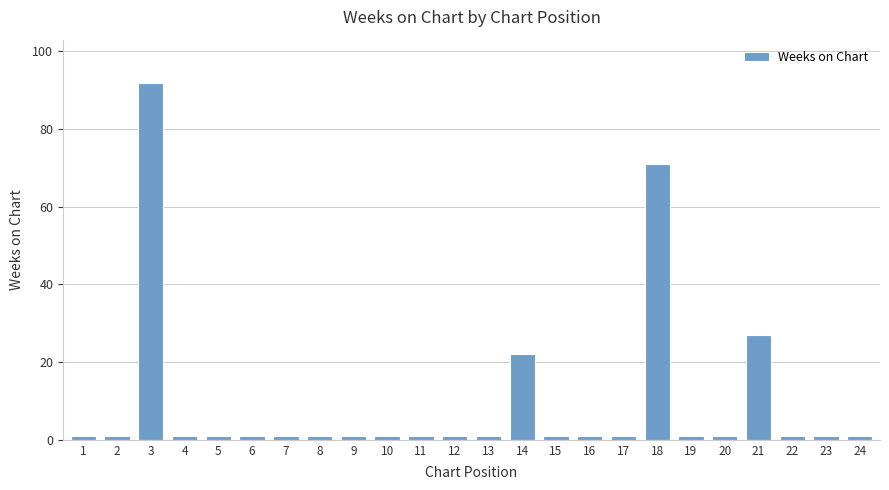

At which category does the chart reach its peak across all series?

3